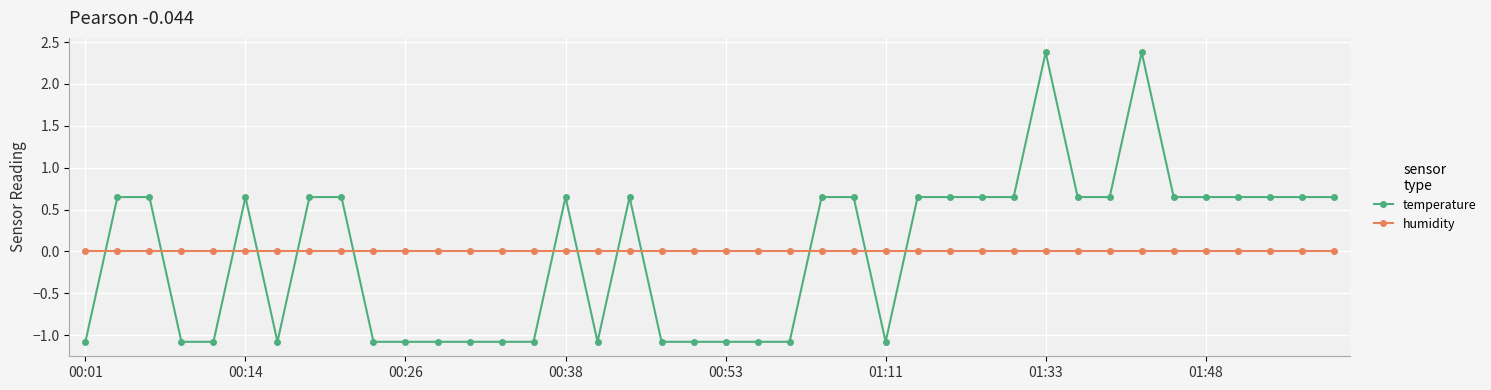

How many positive values does the temperature series have?

23